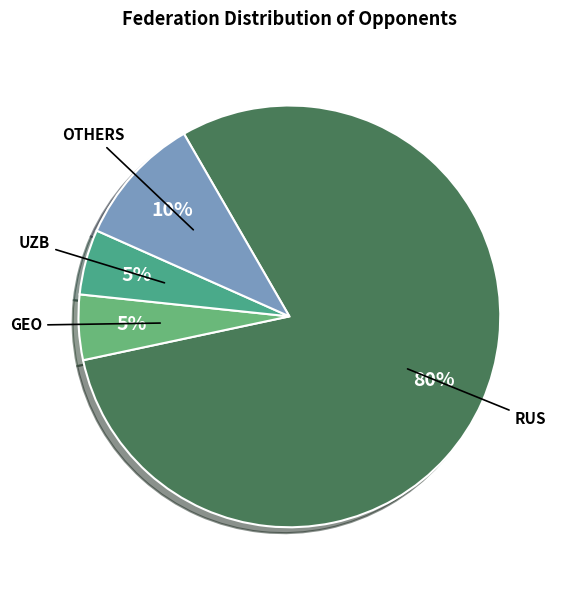

Count the number of slices in the pie.

4